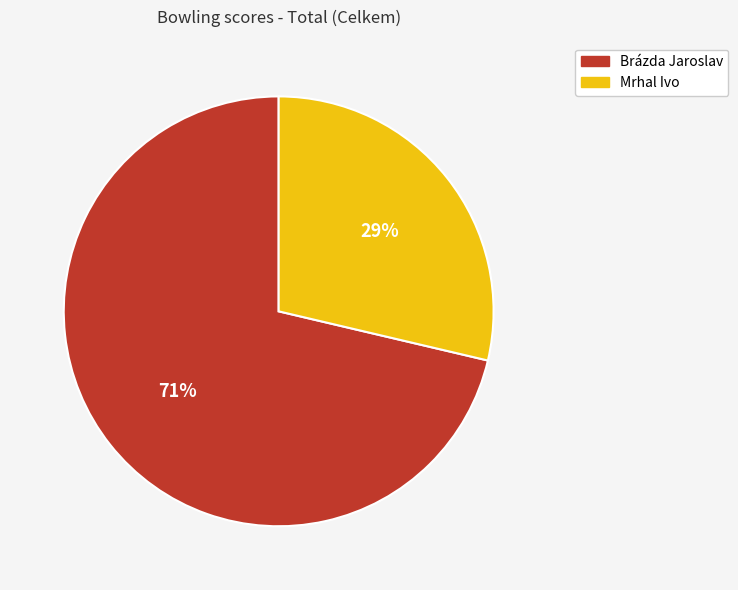

Which category has the smallest portion of the pie?

Mrhal Ivo